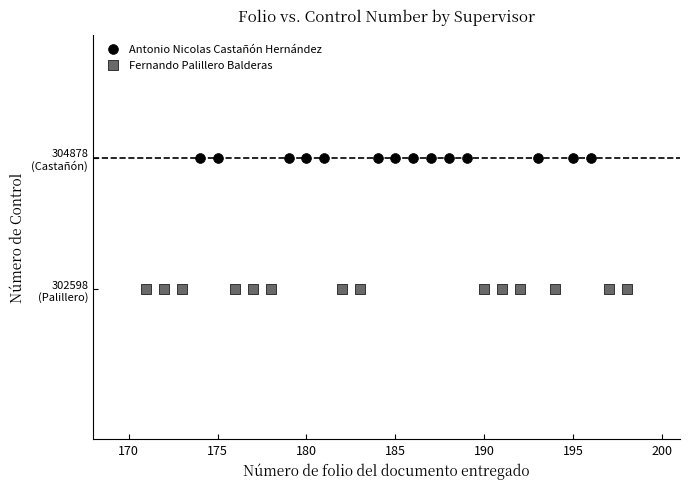

Which series contains the lowest Y value?

Fernando Palillero Balderas